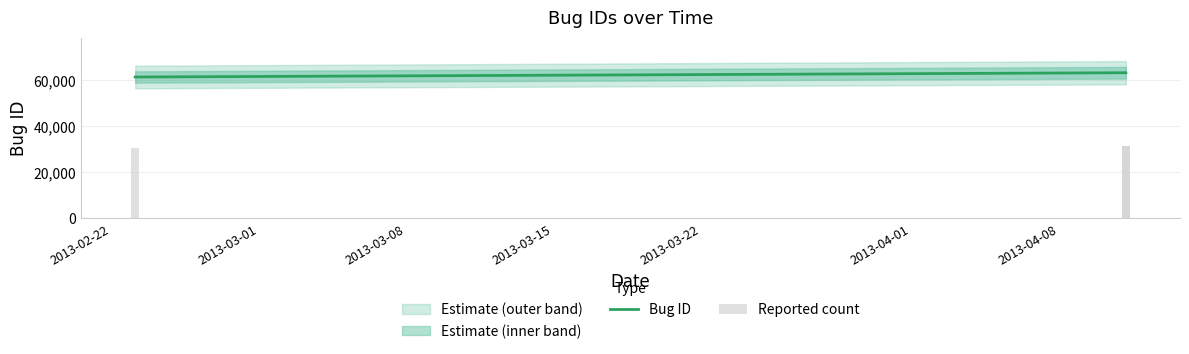

What is the highest value of the Bug ID series?

63176